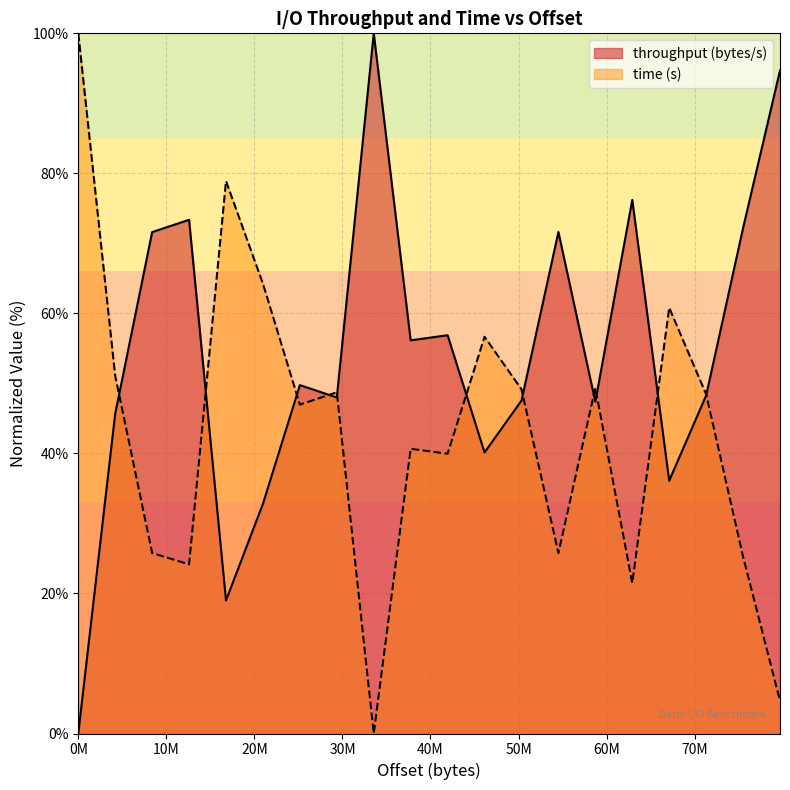

What is the value of the time (s) point at the 18th from the left?

48.4